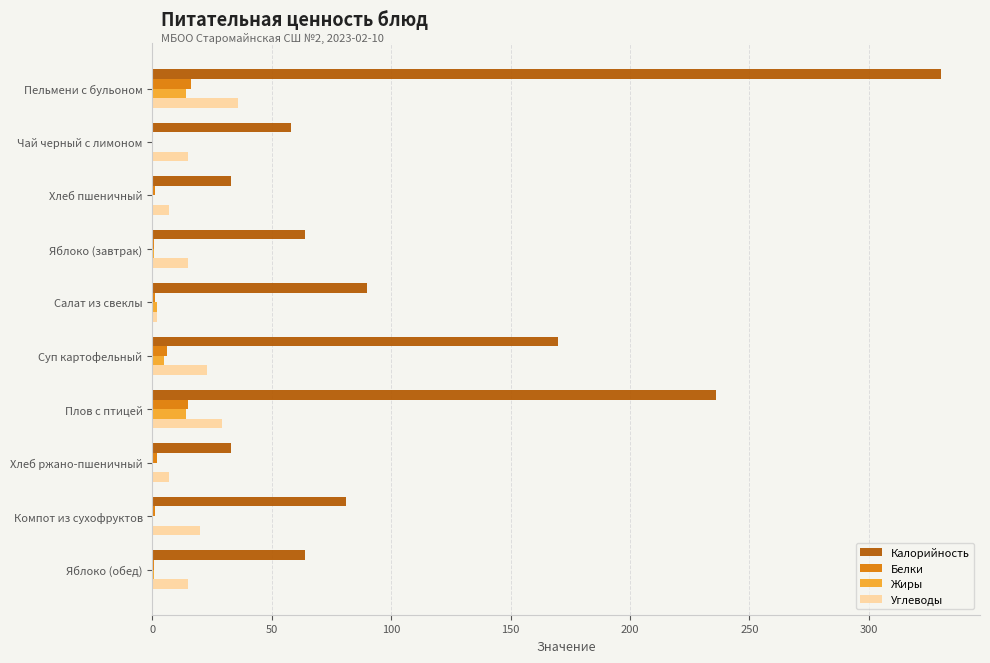

Is the value of Калорийность at Хлеб ржано-пшеничный greater than the value of Углеводы at Яблоко (завтрак)?

Yes